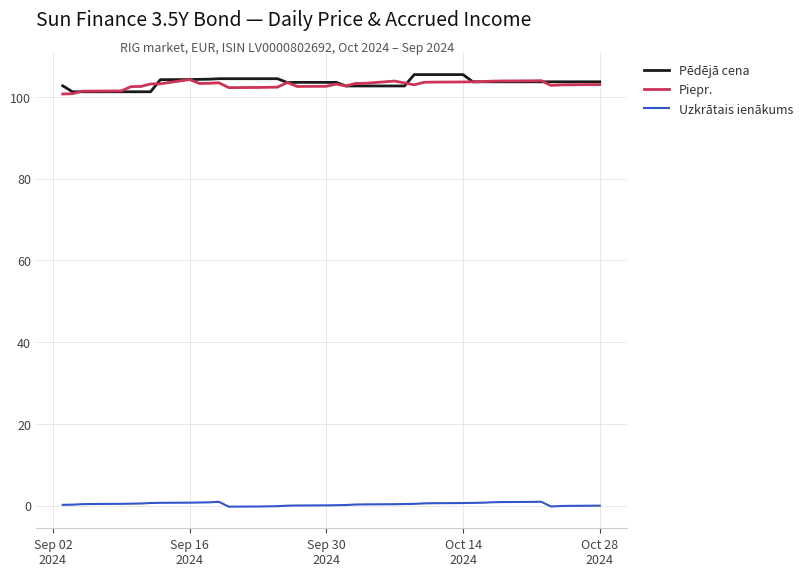

Does the chart display data point markers on the line(s)?

No